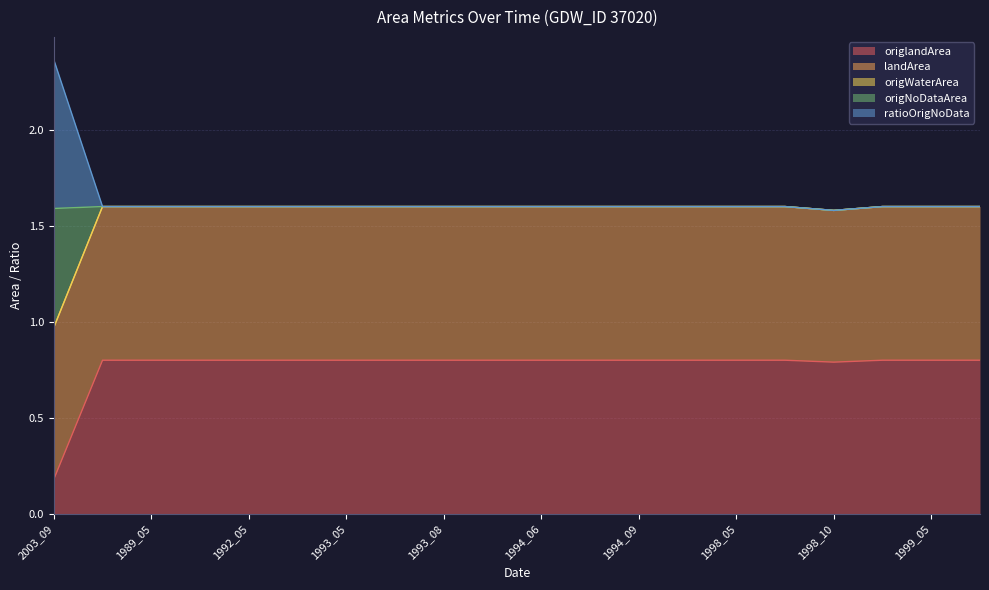

How many lines are shown in the chart?

5